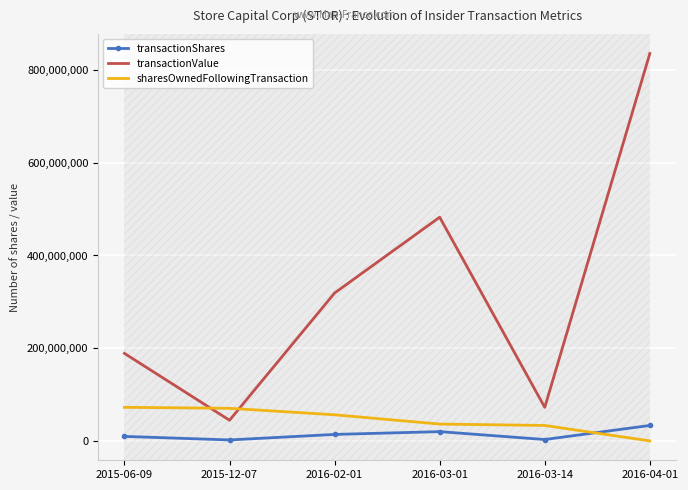

Which category has the highest value in the transactionShares series?

2016-04-01